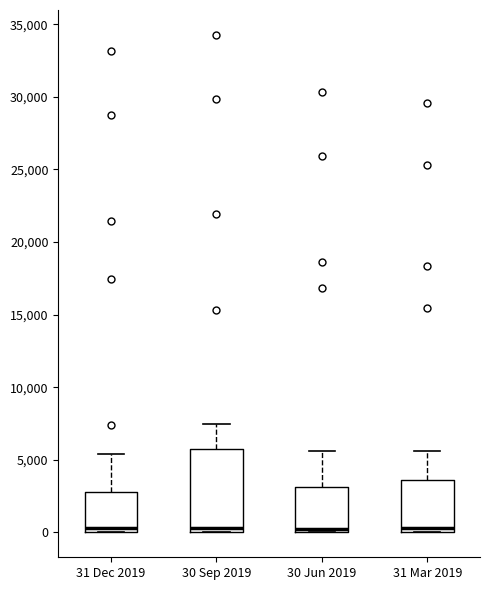

Reading left to right, transcribe this box plot: for each box, give where its median line is, the range the box spans, and where its two whiskers end, as read against the y-axis. The values are not printed on the chart, so give them approximately, as read against the axis.

31 Dec 2019: median 500, box 0 to 3000, whiskers 0 to 5500
30 Sep 2019: median 500, box 0 to 5500, whiskers 0 to 7500
30 Jun 2019: median 0 (just above the box's lower edge), box 0 to 3000, whiskers 0 to 5500
31 Mar 2019: median 500, box 0 to 3500, whiskers 0 to 5500